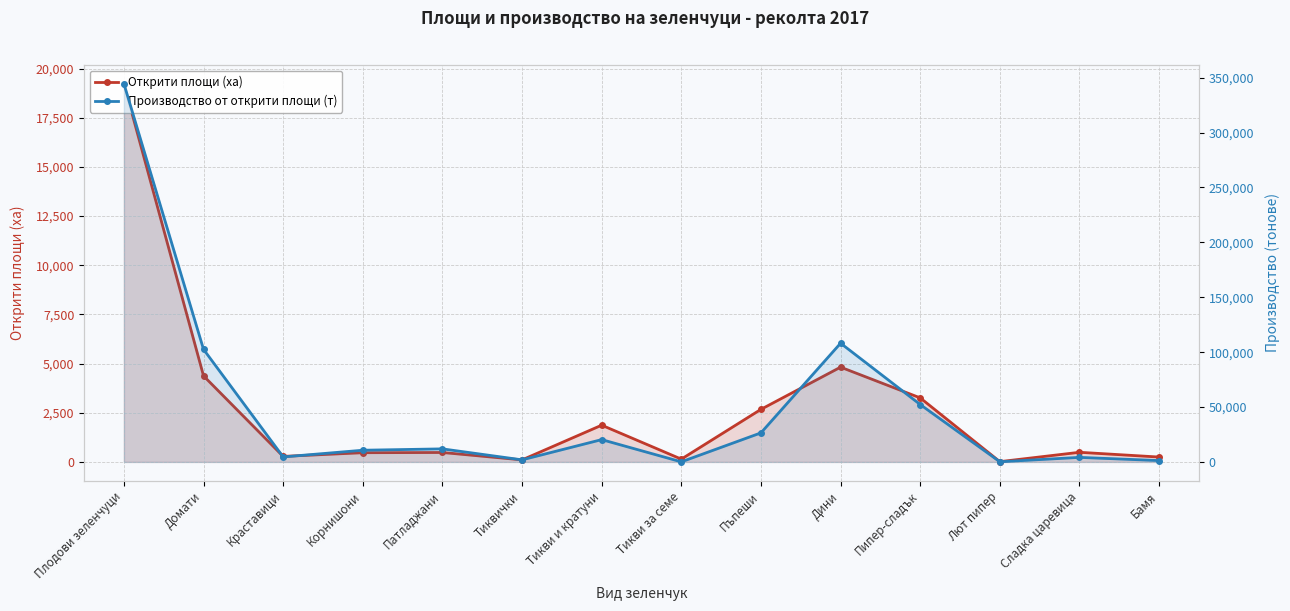

The Открити площи (ха) series shows 282 at Краставици. True or false?

True